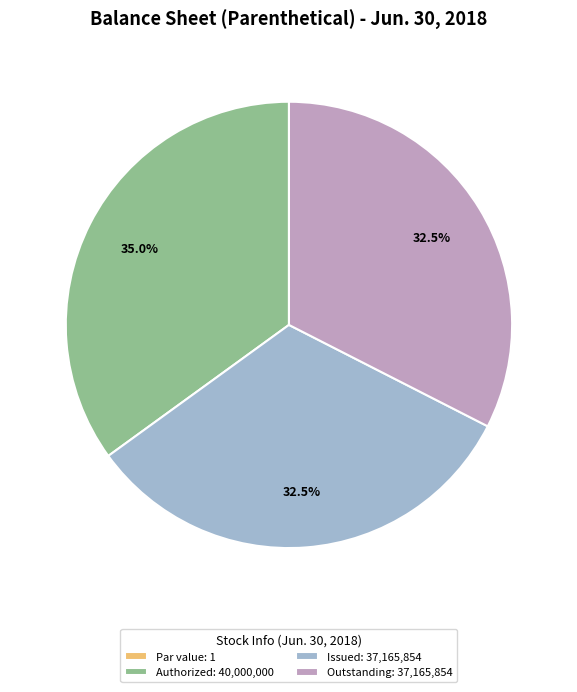

Is Authorized: 40,000,000 the majority of the pie?

No